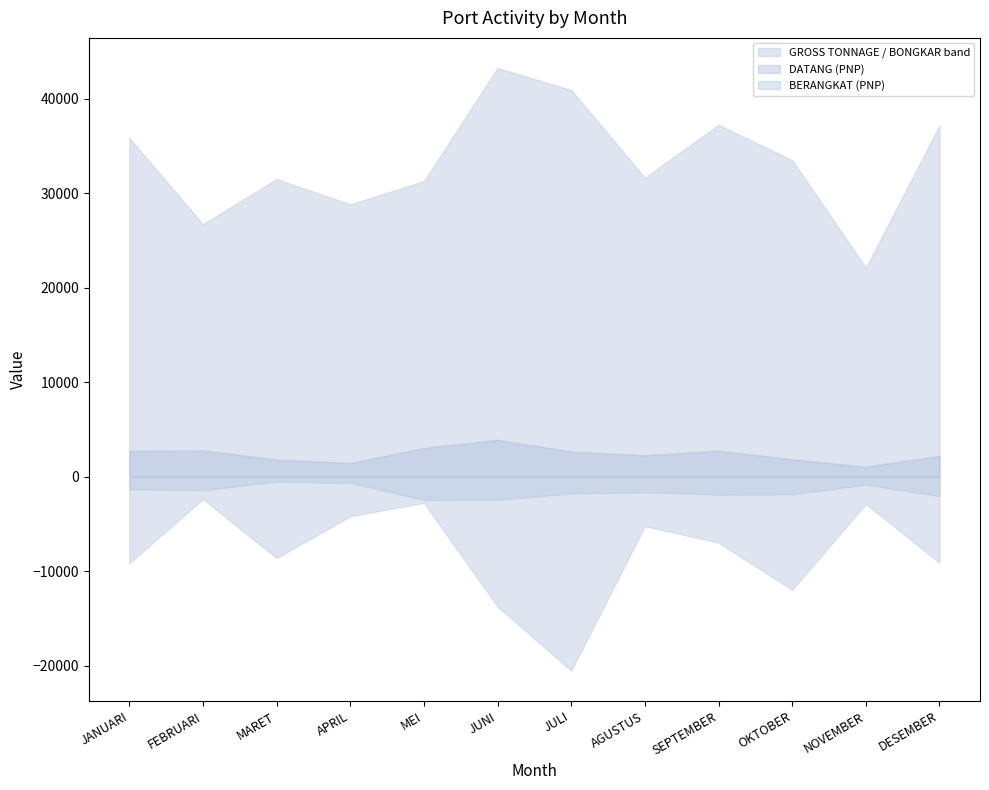

At which label is BERANGKAT (PNP) closest to 1485?

FEBRUARI